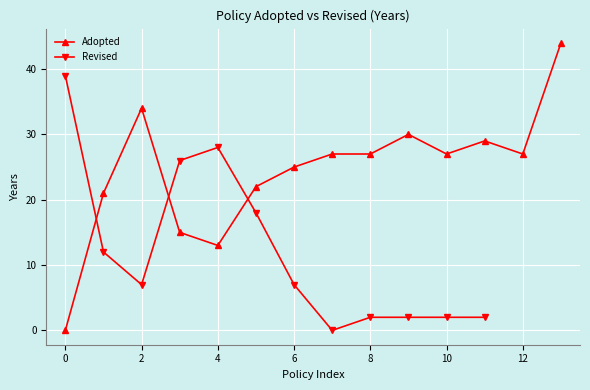

Which series ends up on top after the final intersection of Adopted and Revised?

Adopted